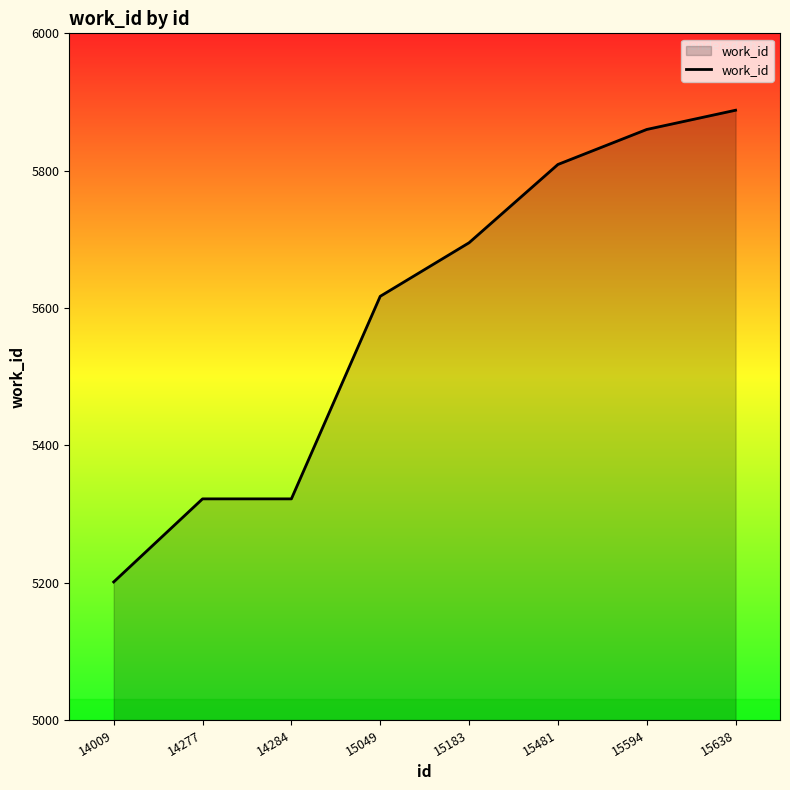

What is the difference between the maximum and minimum values?

687